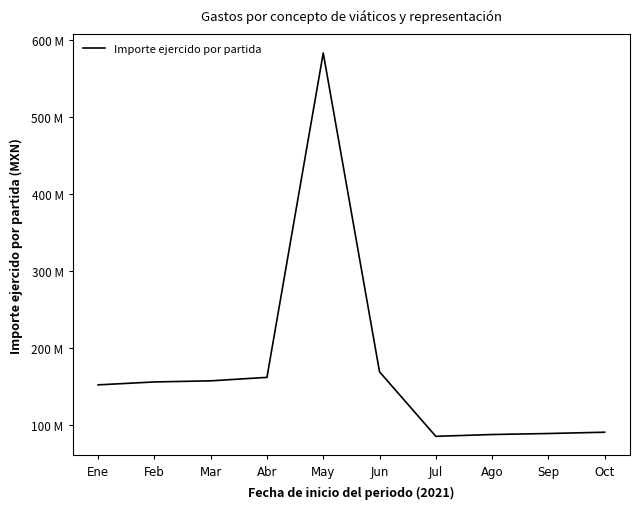

Where is the first local minimum?

Jul